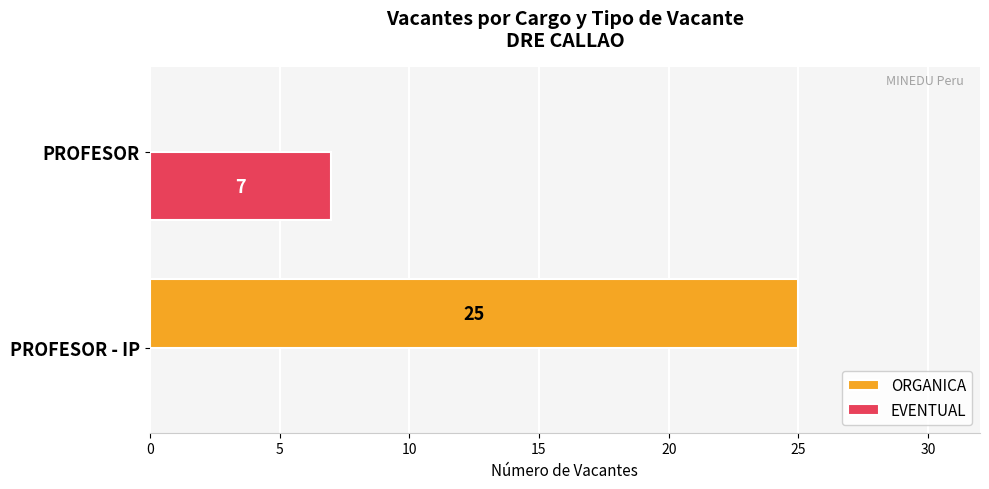

Is it true that ORGANICA equals 9 at PROFESOR?

False